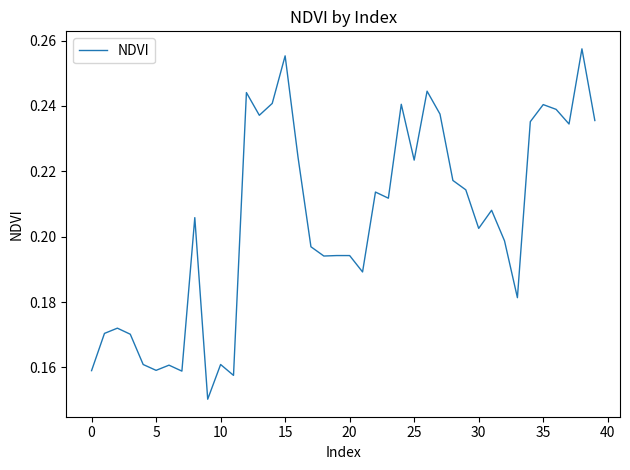

What is the value of the 5th point from the left?

0.2